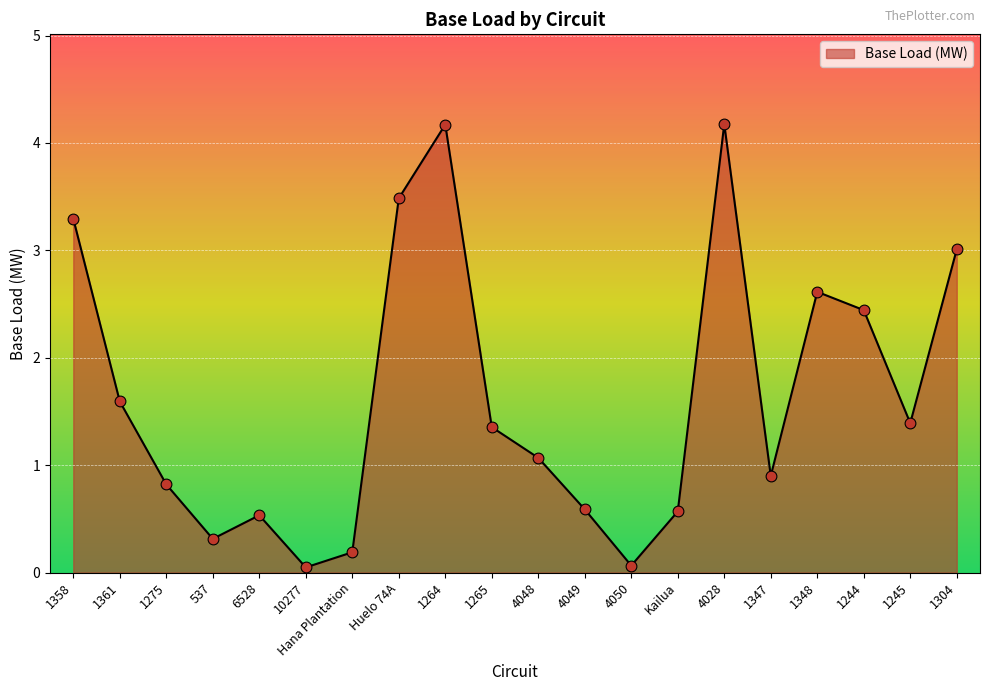

What is the ratio of the value at 1244 to the value at 1264?

0.6